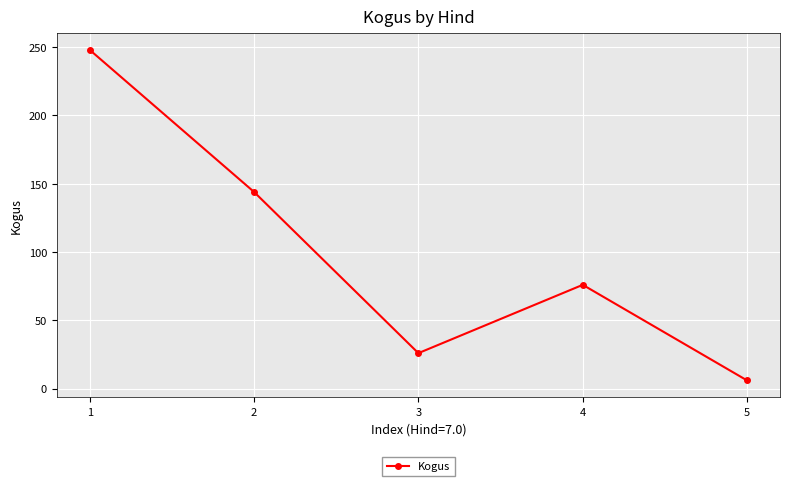

Is it true that the value at 2 is 199?

False